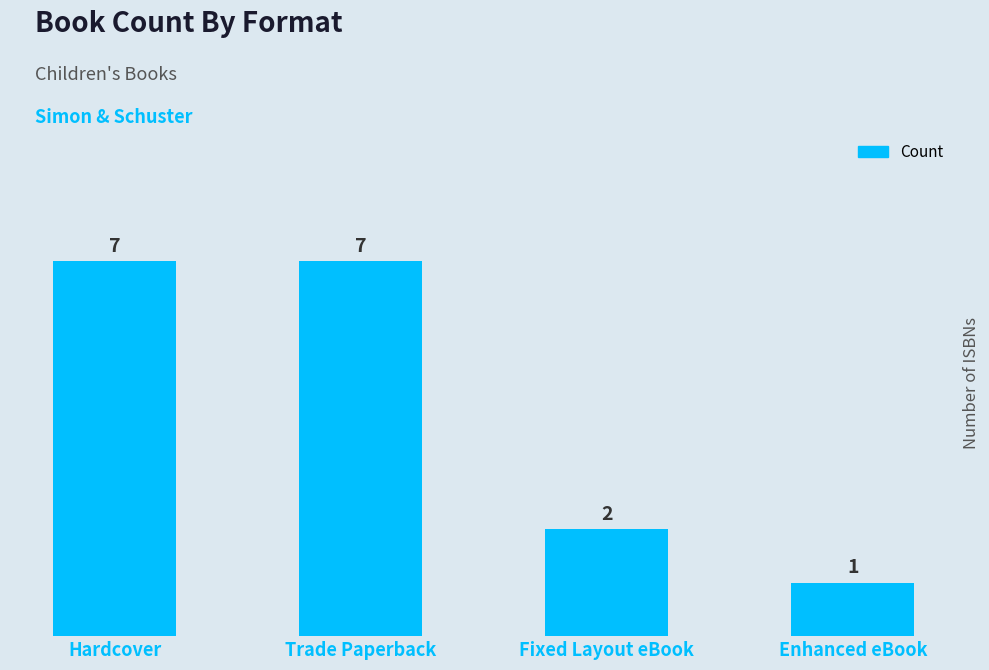

Reading left to right, what are all the values shown in this chart?

Hardcover=7	Trade Paperback=7	Fixed Layout eBook=2	Enhanced eBook=1